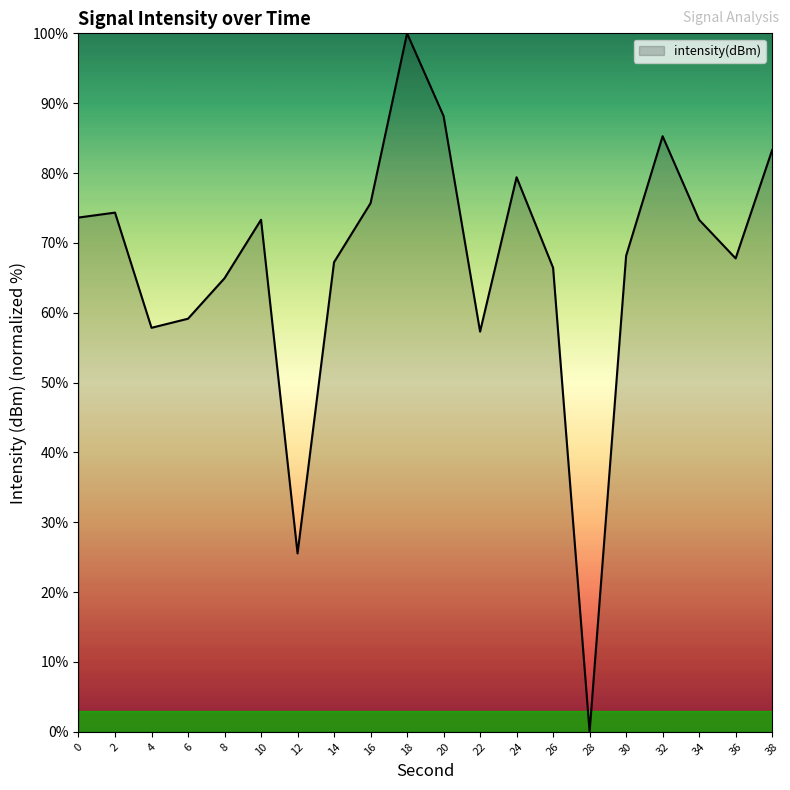

The chart shows a value of 86.7 at 26. True or false?

False